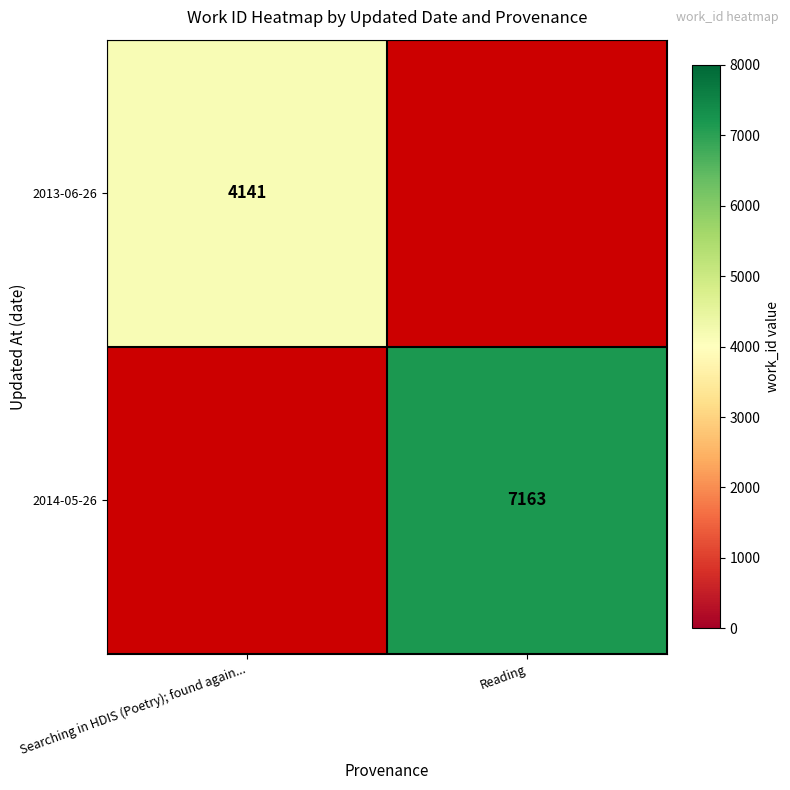

What is the maximum value shown in the chart?

7163.0